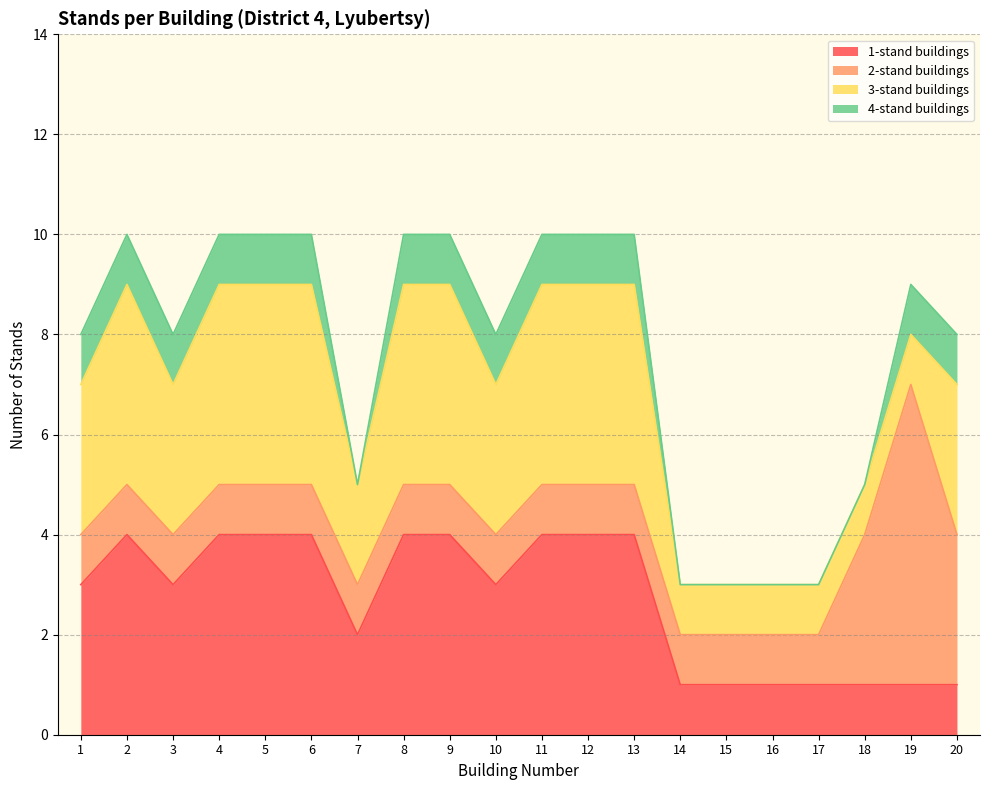

The value of 1-stand buildings at 4 is 4. True or false?

True